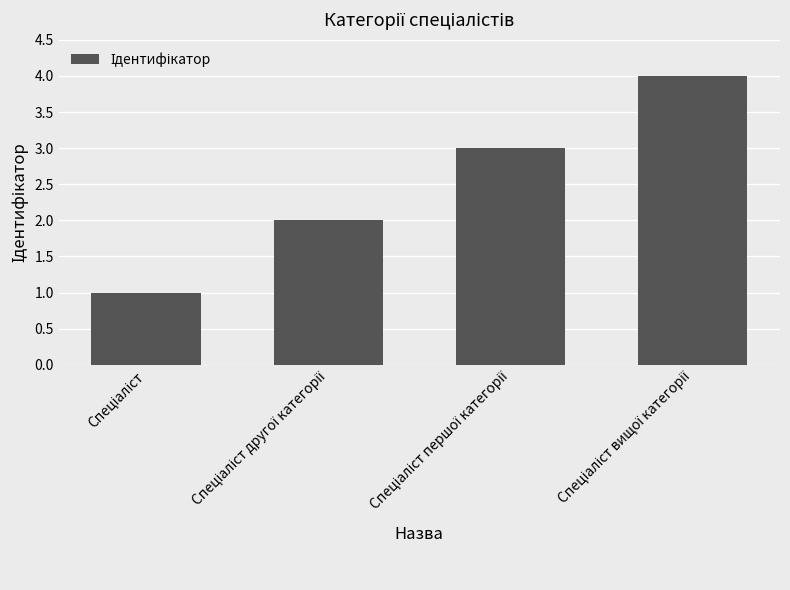

What is the greatest value displayed?

4